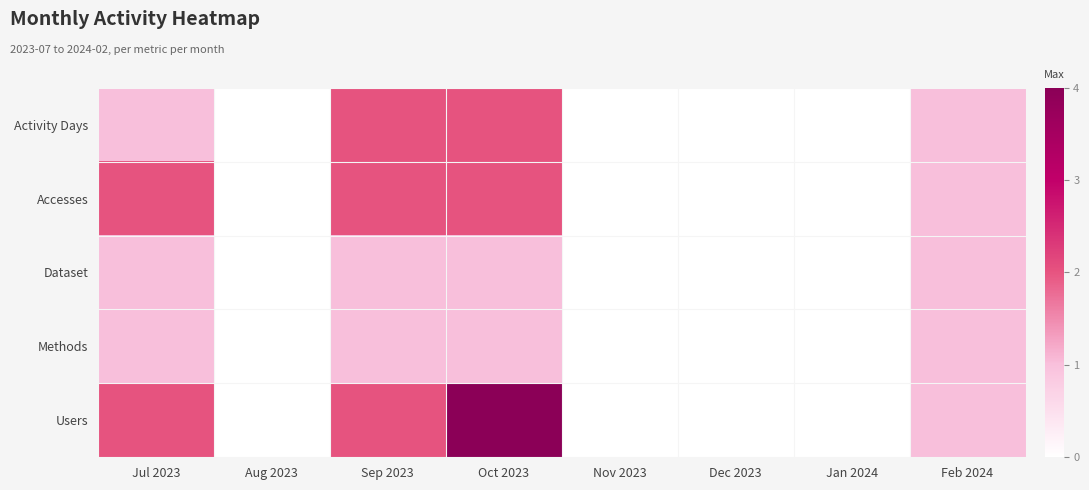

Reading left to right, extract all data points from this chart.

Users: Jul 2023=2	Aug 2023=0	Sep 2023=2	Oct 2023=4	Nov 2023=0	Dec 2023=0	Jan 2024=0	Feb 2024=1
Methods: Jul 2023=1	Aug 2023=0	Sep 2023=1	Oct 2023=1	Nov 2023=0	Dec 2023=0	Jan 2024=0	Feb 2024=1
Dataset: Jul 2023=1	Aug 2023=0	Sep 2023=1	Oct 2023=1	Nov 2023=0	Dec 2023=0	Jan 2024=0	Feb 2024=1
Accesses: Jul 2023=2	Aug 2023=0	Sep 2023=2	Oct 2023=2	Nov 2023=0	Dec 2023=0	Jan 2024=0	Feb 2024=1
Activity Days: Jul 2023=1	Aug 2023=0	Sep 2023=2	Oct 2023=2	Nov 2023=0	Dec 2023=0	Jan 2024=0	Feb 2024=1